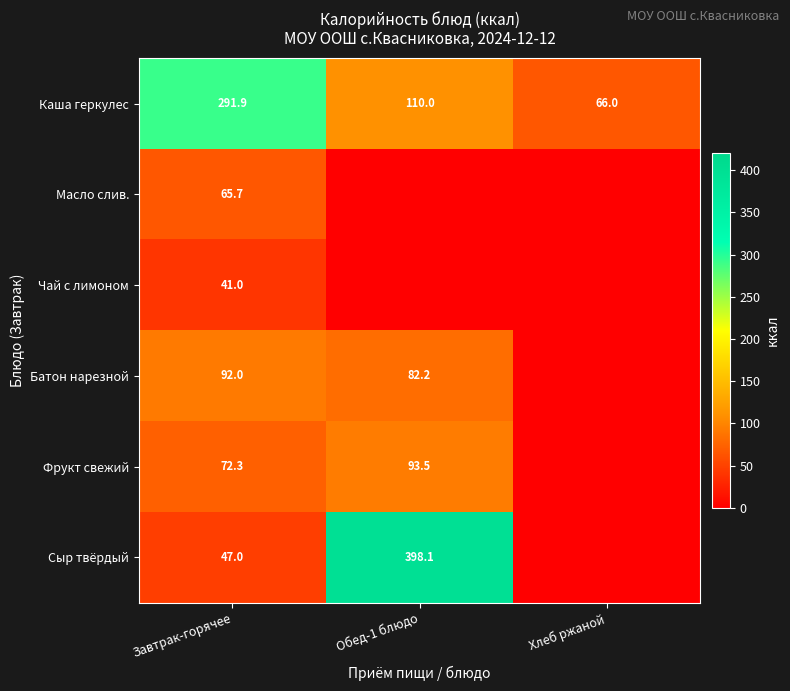

At which label is Каша геркулес closest to 178?

Обед-1 блюдо